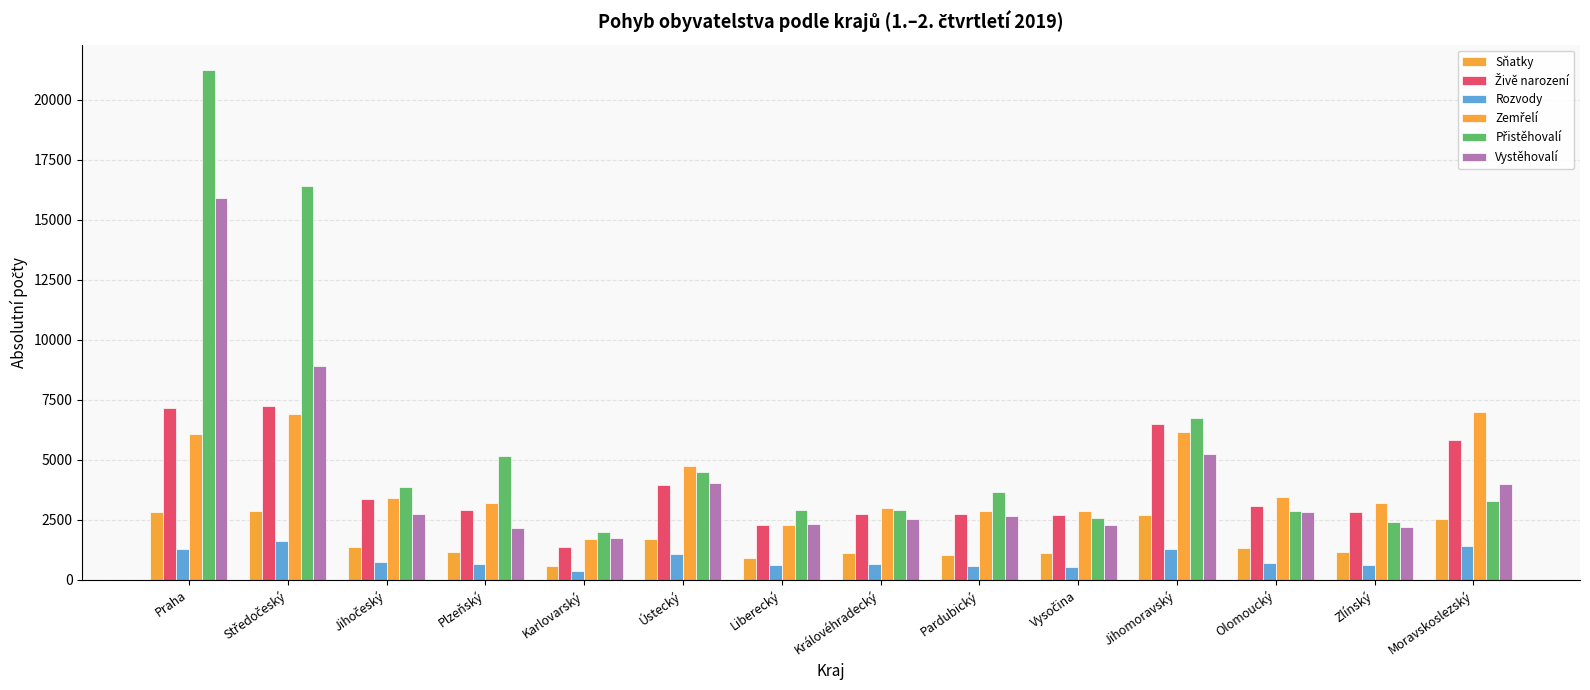

Reading left to right, extract all data points from this chart.

Sňatky: Praha=2824	Středočeský=2886	Jihočeský=1363	Plzeňský=1181	Karlovarský=592	Ústecký=1691	Liberecký=919	Královéhradecký=1133	Pardubický=1049	Vysočina=1113	Jihomoravský=2681	Olomoucký=1334	Zlínský=1146	Moravskoslezský=2521
Živě narození: Praha=7178	Středočeský=7245	Jihočeský=3348	Plzeňský=2923	Karlovarský=1376	Ústecký=3936	Liberecký=2303	Královéhradecký=2748	Pardubický=2737	Vysočina=2704	Jihomoravský=6489	Olomoucký=3094	Zlínský=2815	Moravskoslezský=5839
Rozvody: Praha=1301	Středočeský=1636	Jihočeský=739	Plzeňský=653	Karlovarský=359	Ústecký=1075	Liberecký=608	Královéhradecký=647	Pardubický=591	Vysočina=554	Jihomoravský=1279	Olomoucký=712	Zlínský=600	Moravskoslezský=1401
Zemřelí: Praha=6063	Středočeský=6920	Jihočeský=3422	Plzeňský=3188	Karlovarský=1709	Ústecký=4726	Liberecký=2298	Královéhradecký=2982	Pardubický=2854	Vysočina=2868	Jihomoravský=6164	Olomoucký=3472	Zlínský=3184	Moravskoslezský=6986
Přistěhovalí: Praha=21232	Středočeský=16417	Jihočeský=3852	Plzeňský=5153	Karlovarský=1985	Ústecký=4509	Liberecký=2925	Královéhradecký=2919	Pardubický=3652	Vysočina=2566	Jihomoravský=6729	Olomoucký=2874	Zlínský=2394	Moravskoslezský=3274
Vystěhovalí: Praha=15903	Středočeský=8895	Jihočeský=2735	Plzeňský=2150	Karlovarský=1754	Ústecký=4027	Liberecký=2343	Královéhradecký=2541	Pardubický=2652	Vysočina=2265	Jihomoravský=5242	Olomoucký=2832	Zlínský=2205	Moravskoslezský=3995